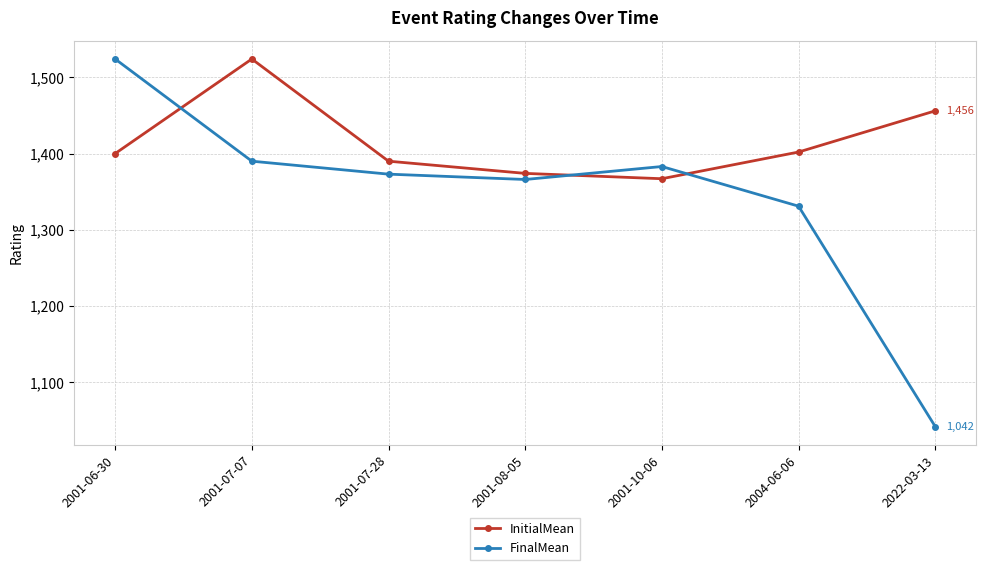

What is the label of the 5th point from the left?

2001-10-06